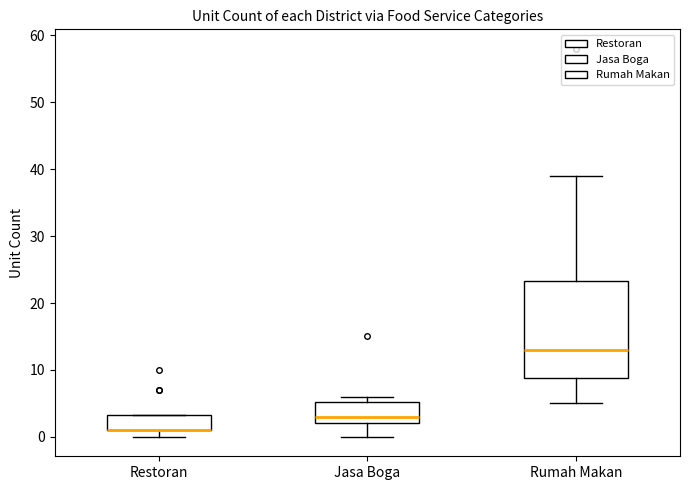

Reading left to right, read every box against the y-axis: the position of its median line, the range the box covers, and the ends of its whiskers. The values are not printed on the chart, so give them approximately, as read against the axis.

Restoran: median 1 (drawn on the box's lower edge), box 1 to 3, whiskers 0 to 3
Jasa Boga: median 3, box 2 to 5, whiskers 0 to 6
Rumah Makan: median 13, box 9 to 23, whiskers 5 to 39